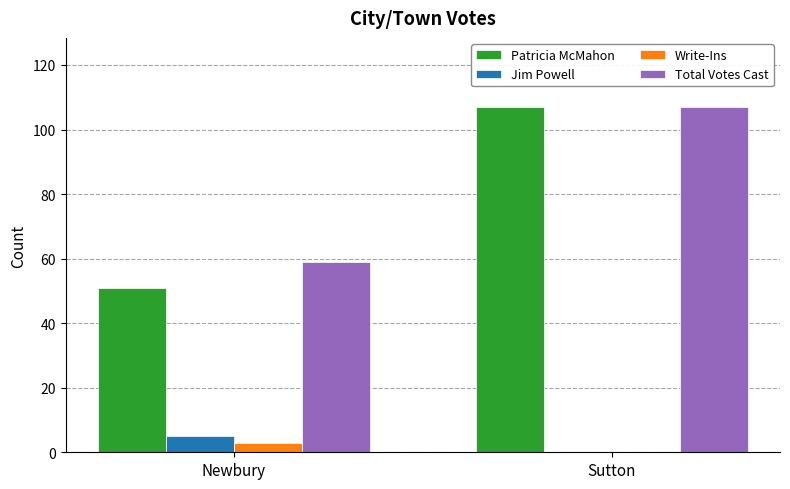

Reading left to right, what are all the values shown in this chart?

Patricia McMahon: 51	107
Jim Powell: 5	0
Write-Ins: 3	0
Total Votes Cast: 59	107